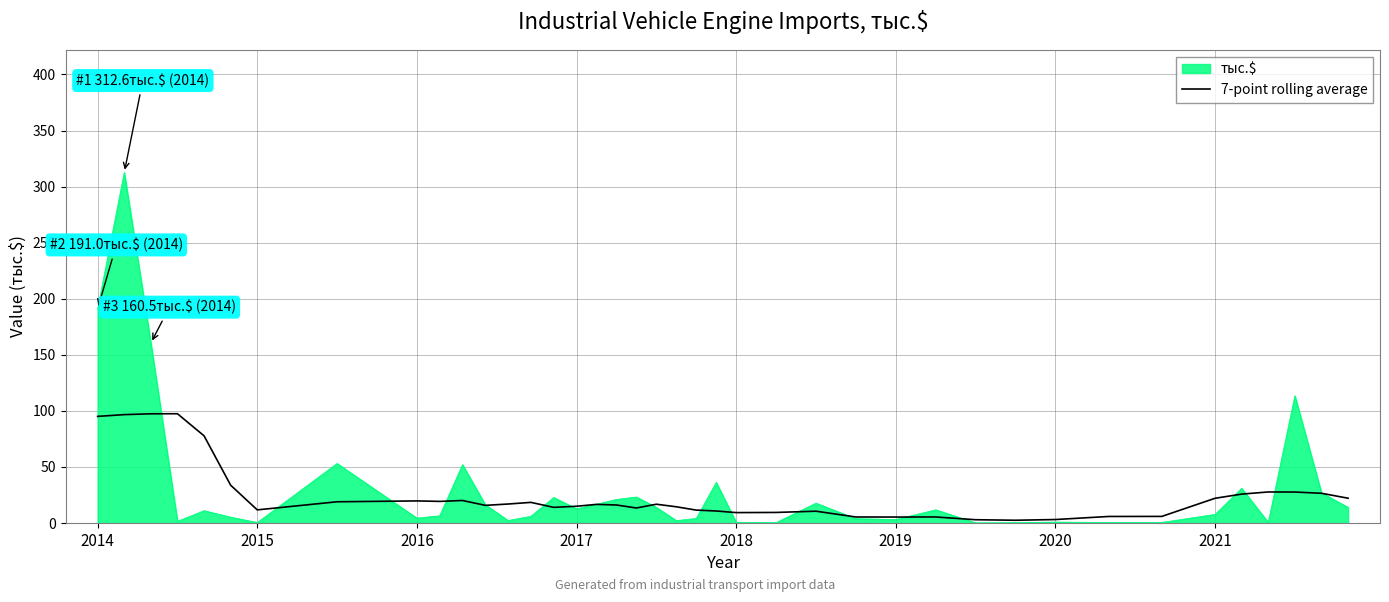

List the series in order of their peak value, highest first.

тыс.$, 7-point rolling average